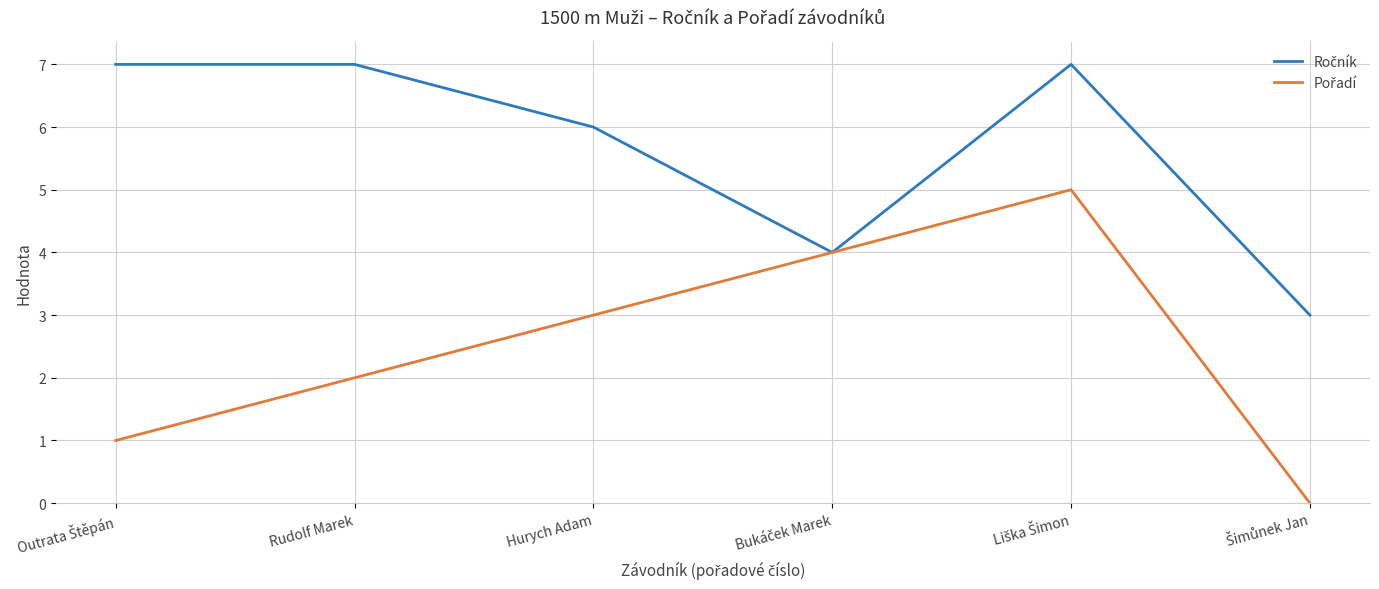

What is the spread (max minus min) of values at Rudolf Marek?

5